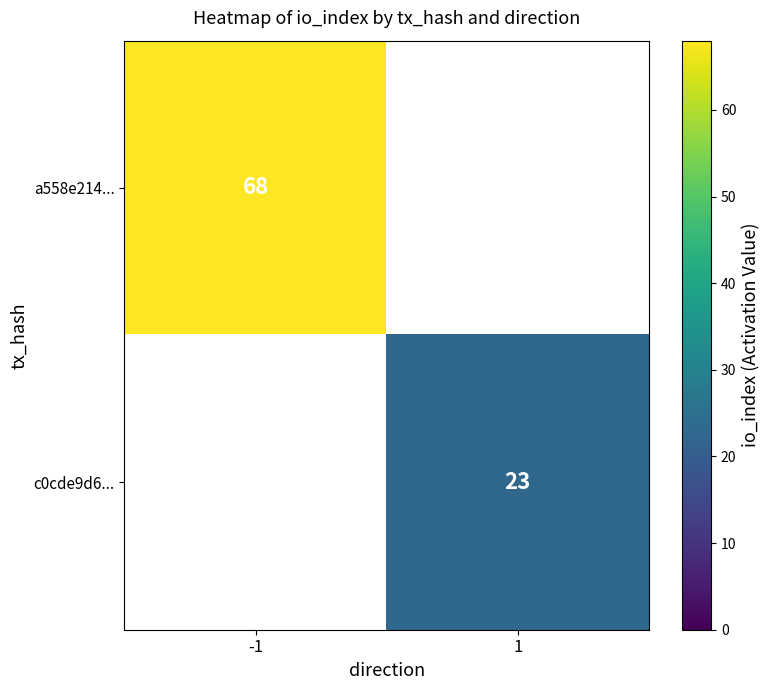

Is the value of c0cde9d6... at 1 greater than the value of a558e214... at -1?

No